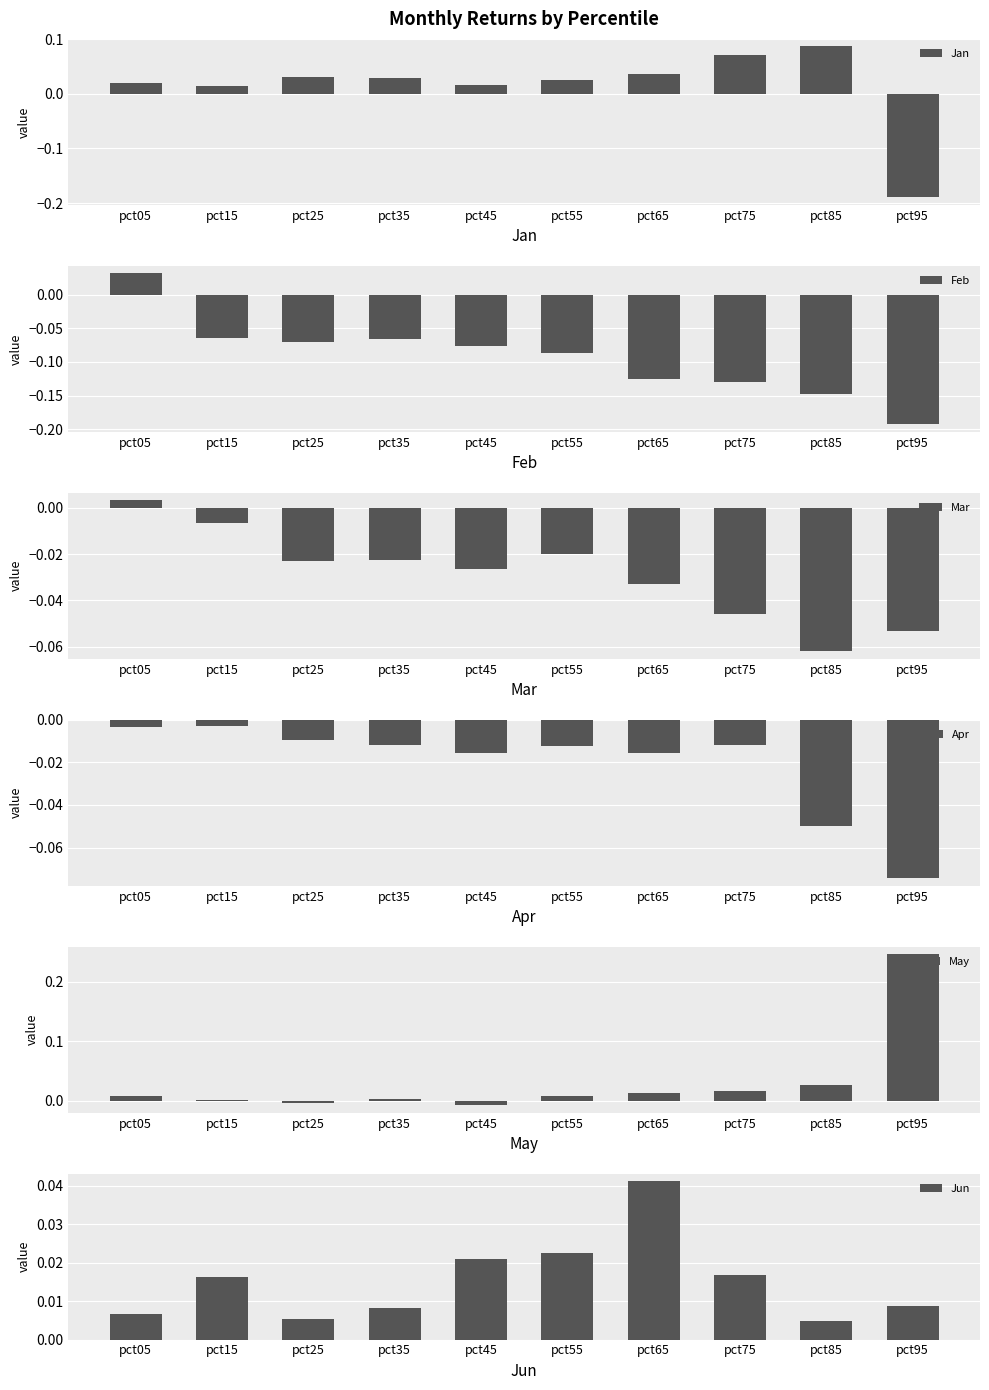

Is it true that May equals 0.0 at pct85?

True